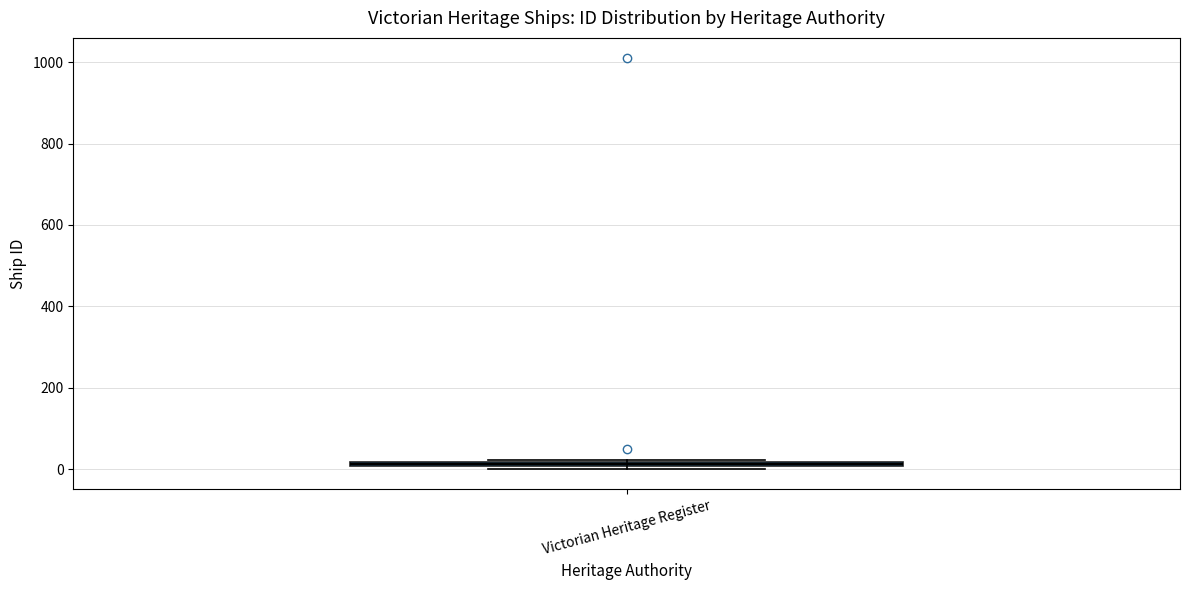

Where is the lower edge of the box for Victorian Heritage Register on the y-axis? The values are not printed on the chart, so give them approximately, as read against the axis.

0